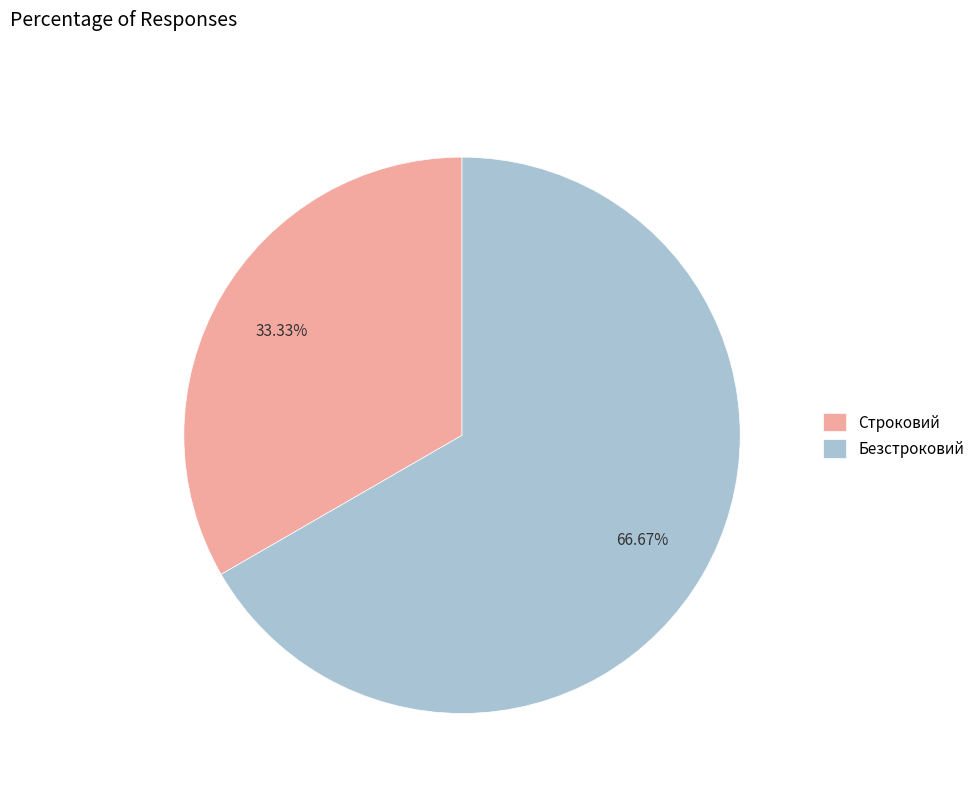

Count the number of slices in the pie.

2